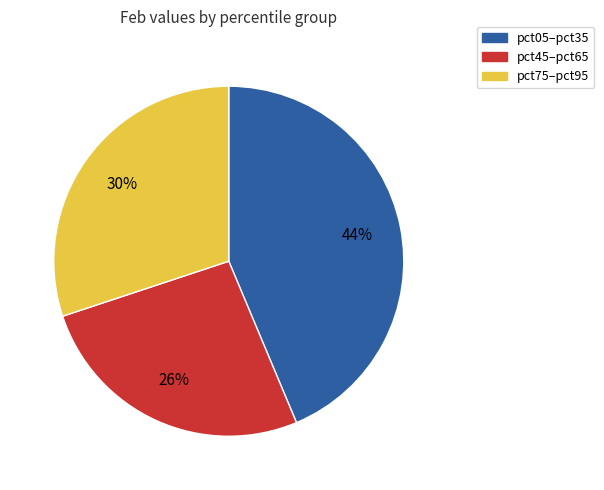

To the nearest percent, what is the average slice percentage?

33%